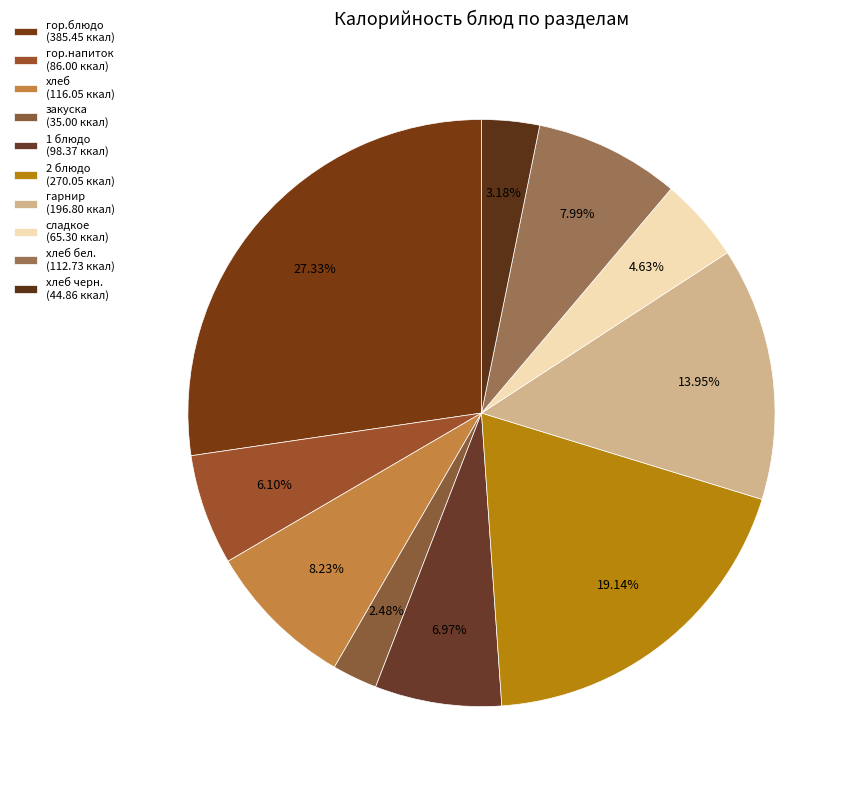

How many slices are in this pie chart?

10